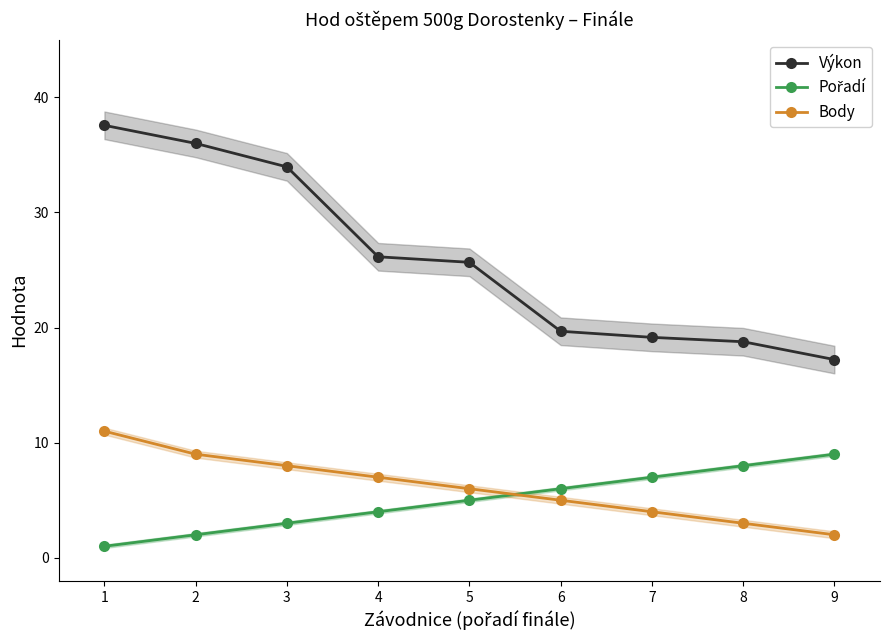

What is the value of the Výkon point at the 2nd from the left?

36.0